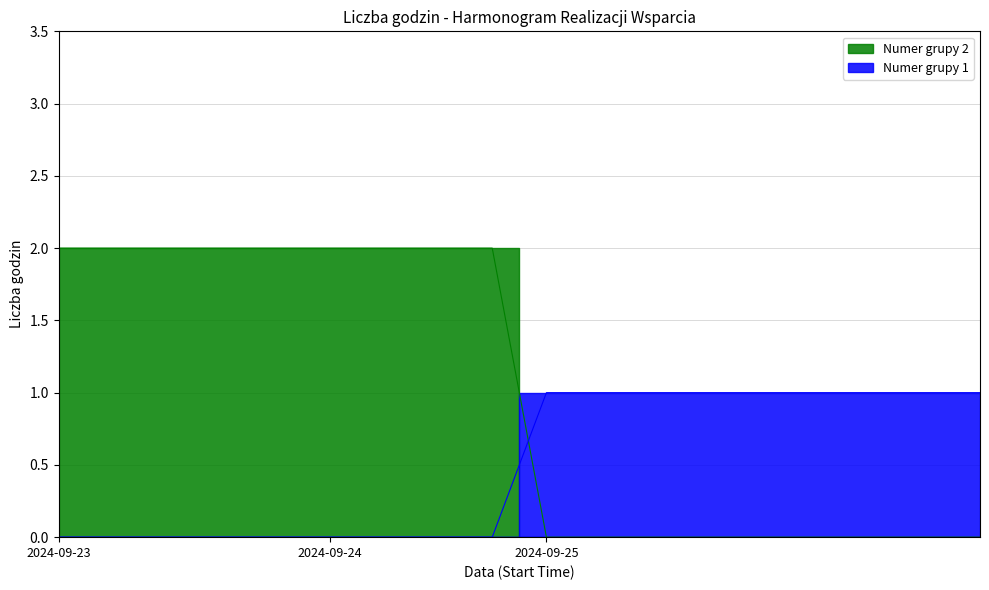

Is it true that the value at 3 is 1?

False